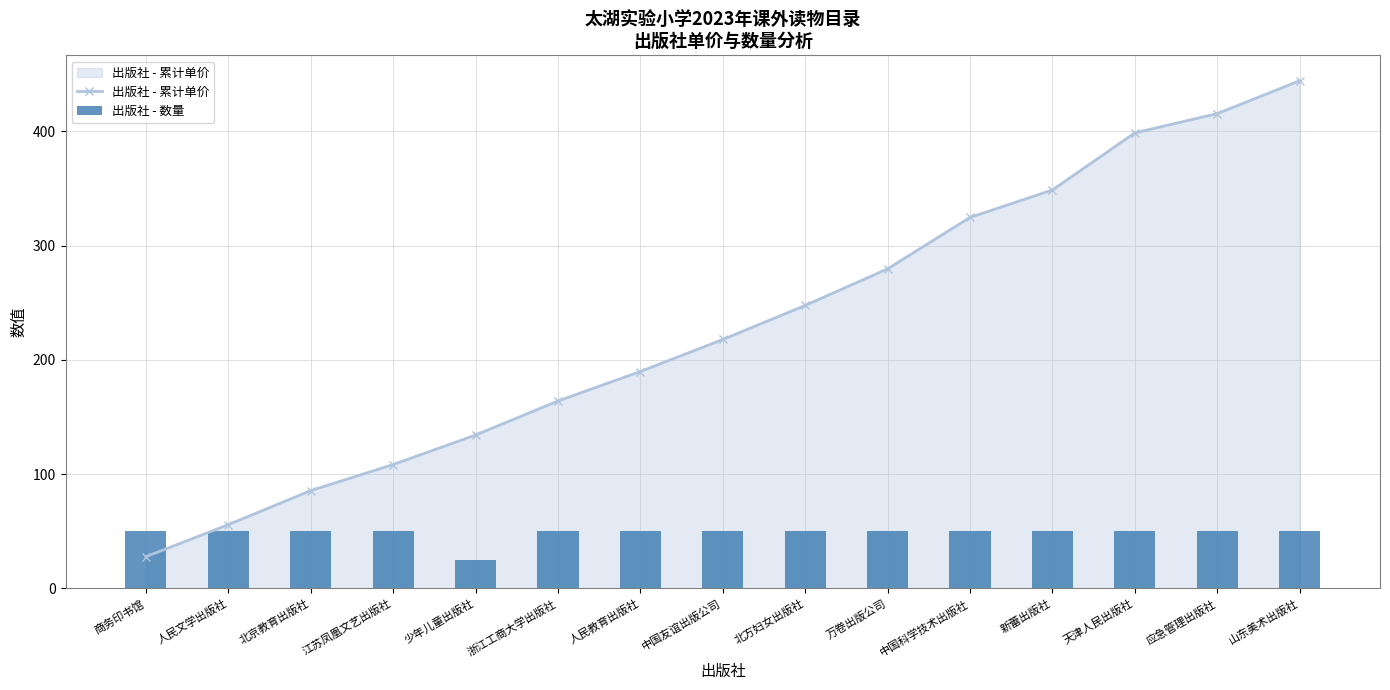

What is the sum of the 出版社 - 数量 values at 应急管理出版社 and 北京教育出版社?

100.0